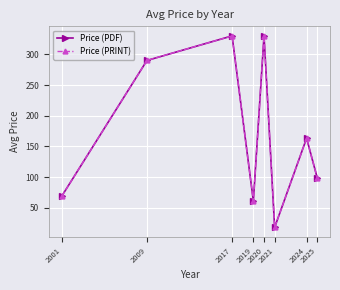

Is this an area chart (filled region under the line)?

No